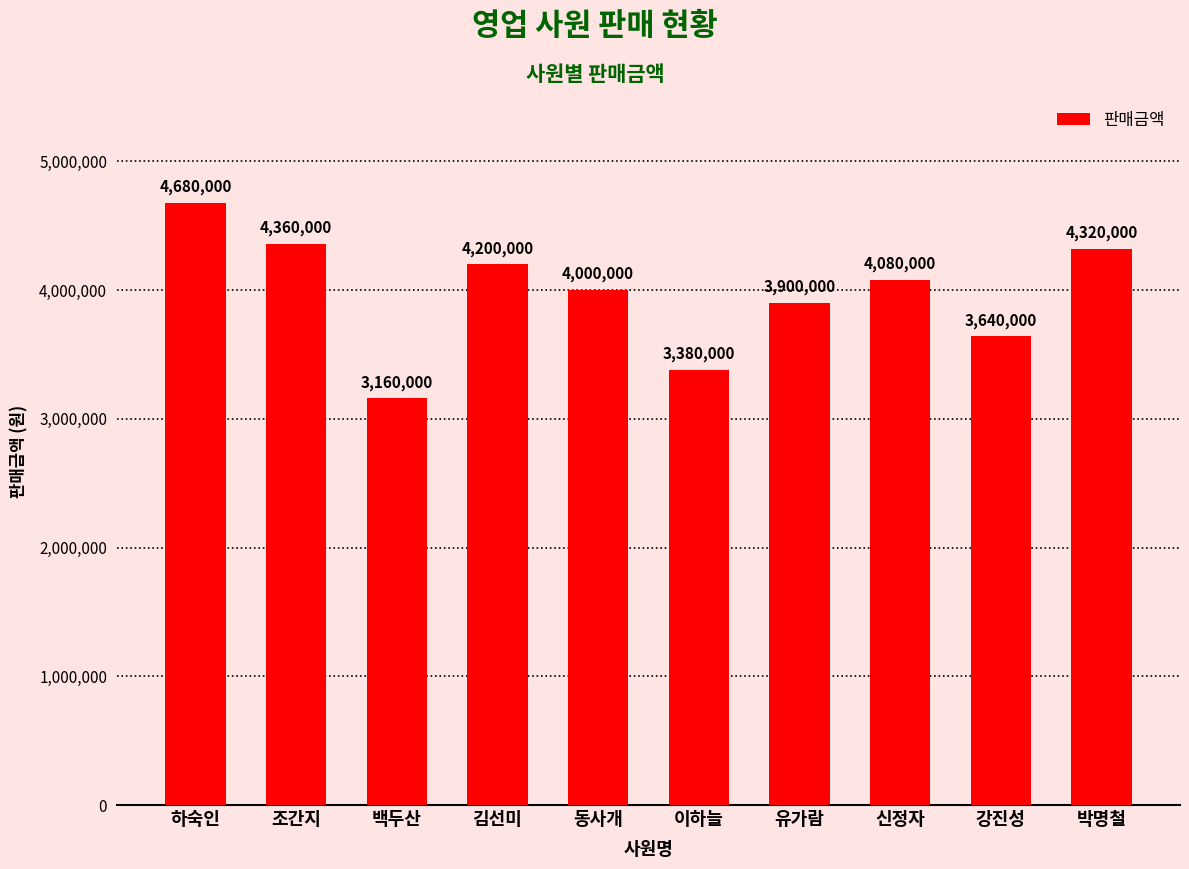

Is it true that the value at 강진성 is 1903834?

False